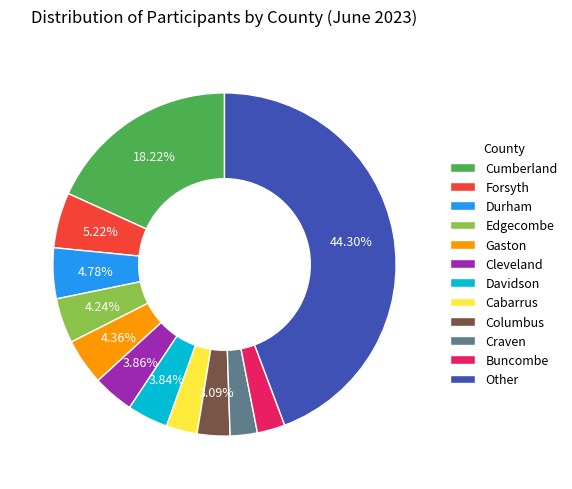

Is there a majority slice in this chart?

No